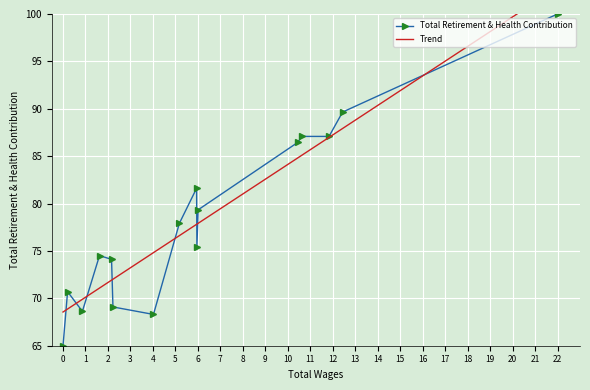

True or false: Total Retirement & Health Contribution has a value of 112.3 at 0.

False